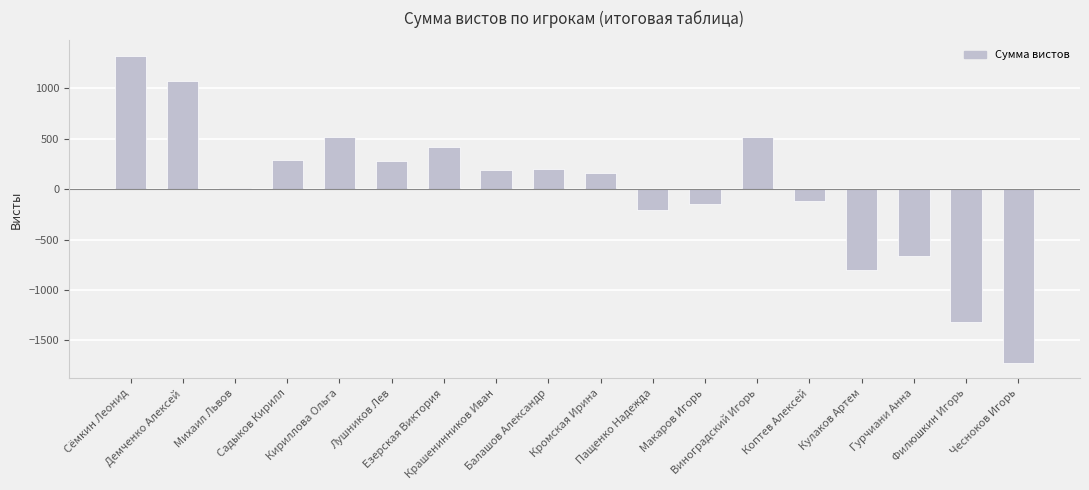

How many distinct data groups are displayed?

1